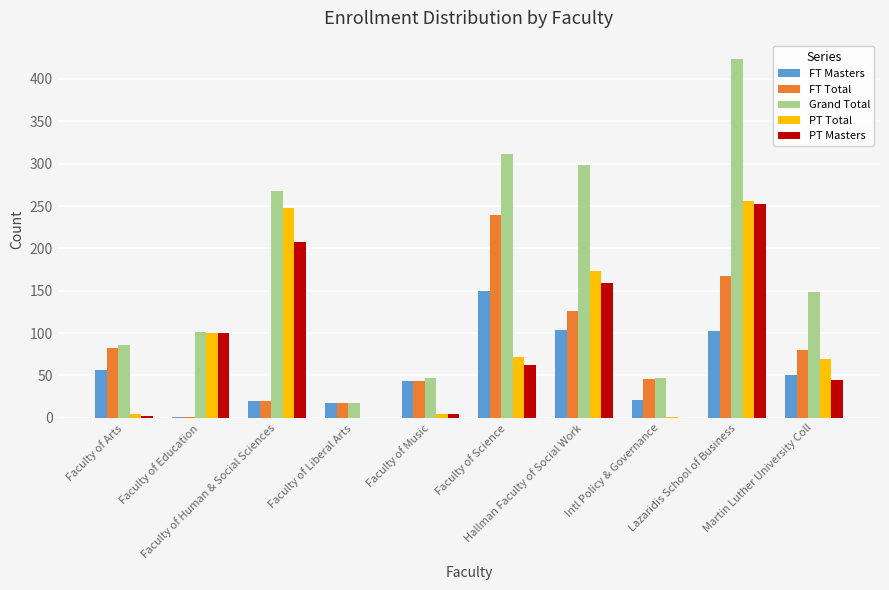

How many data points does each series have?

10